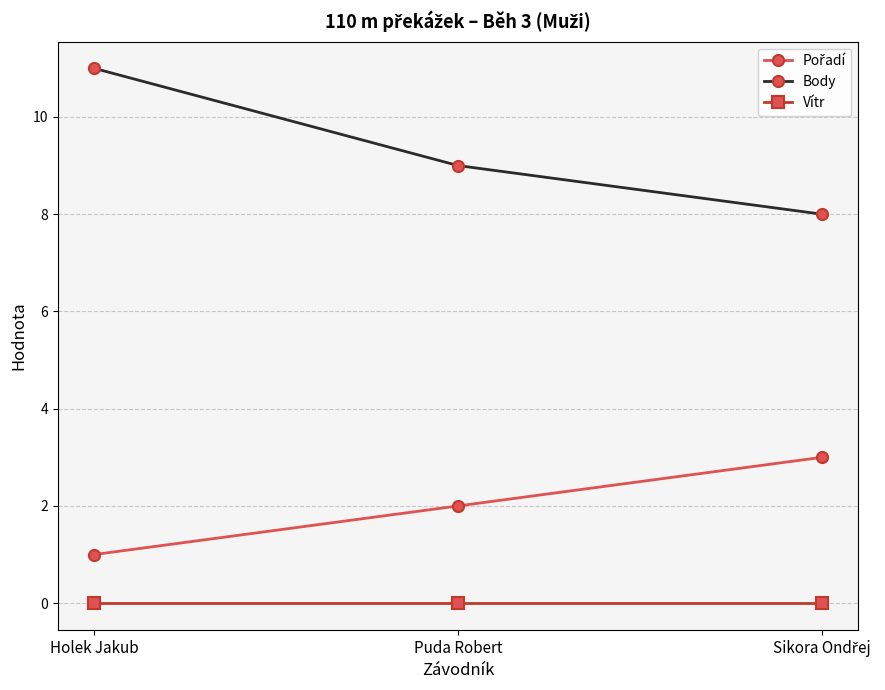

Which category has the highest value in the Body series?

Holek Jakub